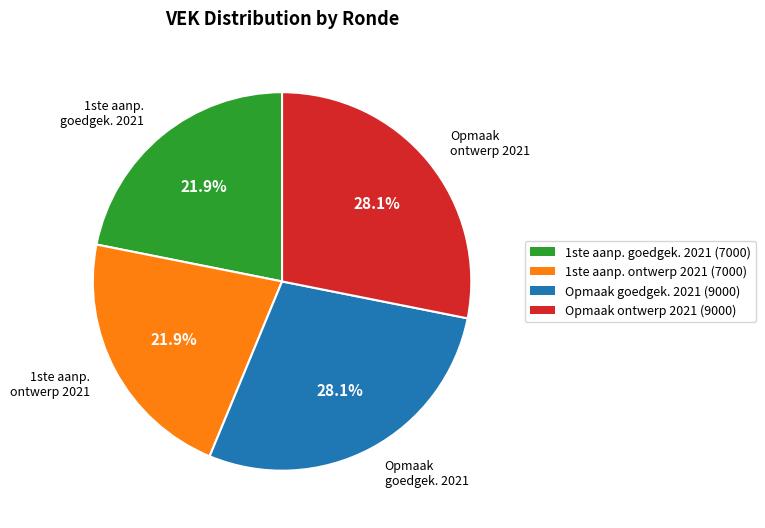

Is the sum of 1ste aanp. goedgek. 2021 and 1ste aanp. ontwerp 2021 greater than half?

No